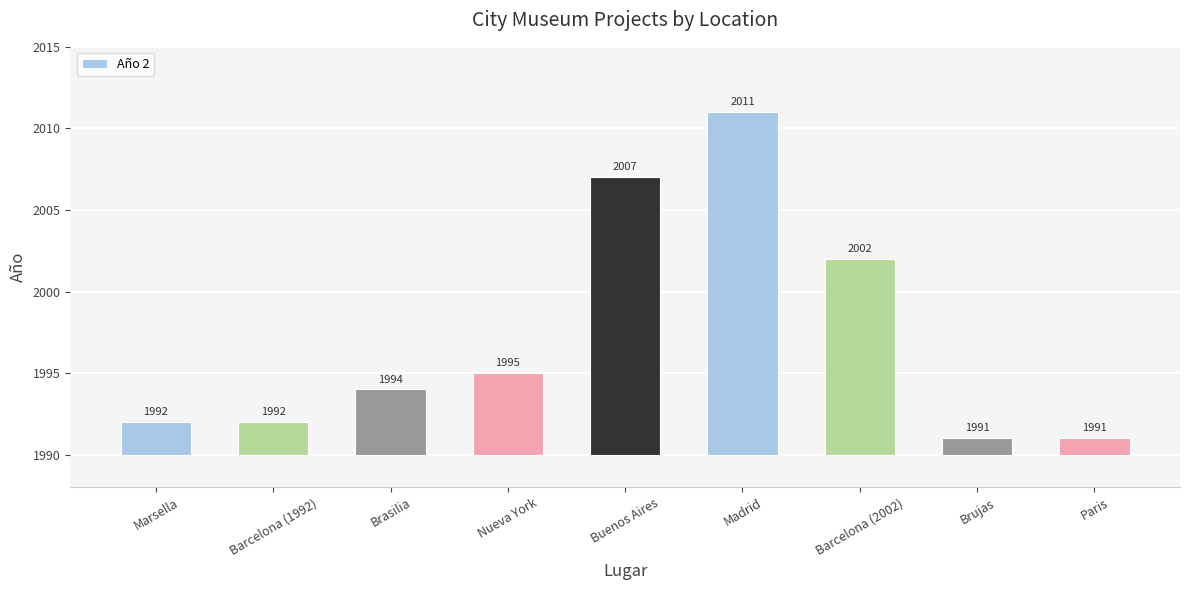

Between Nueva York and Brujas, which is larger?

Nueva York